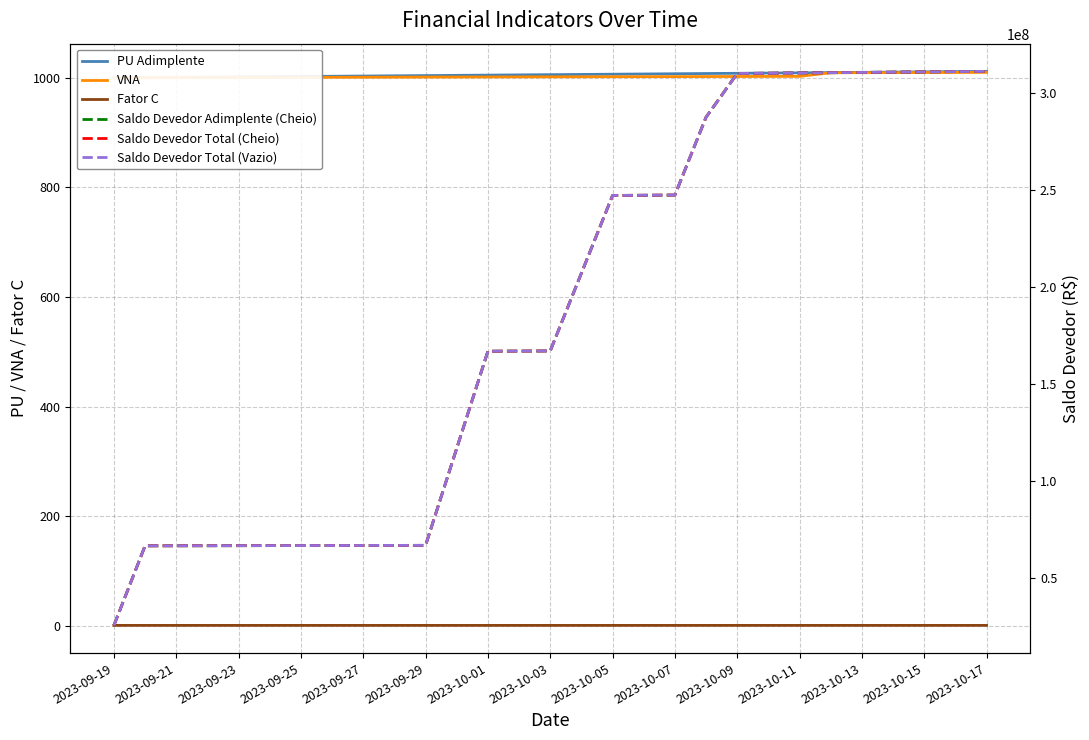

How many series are shown in this chart?

6